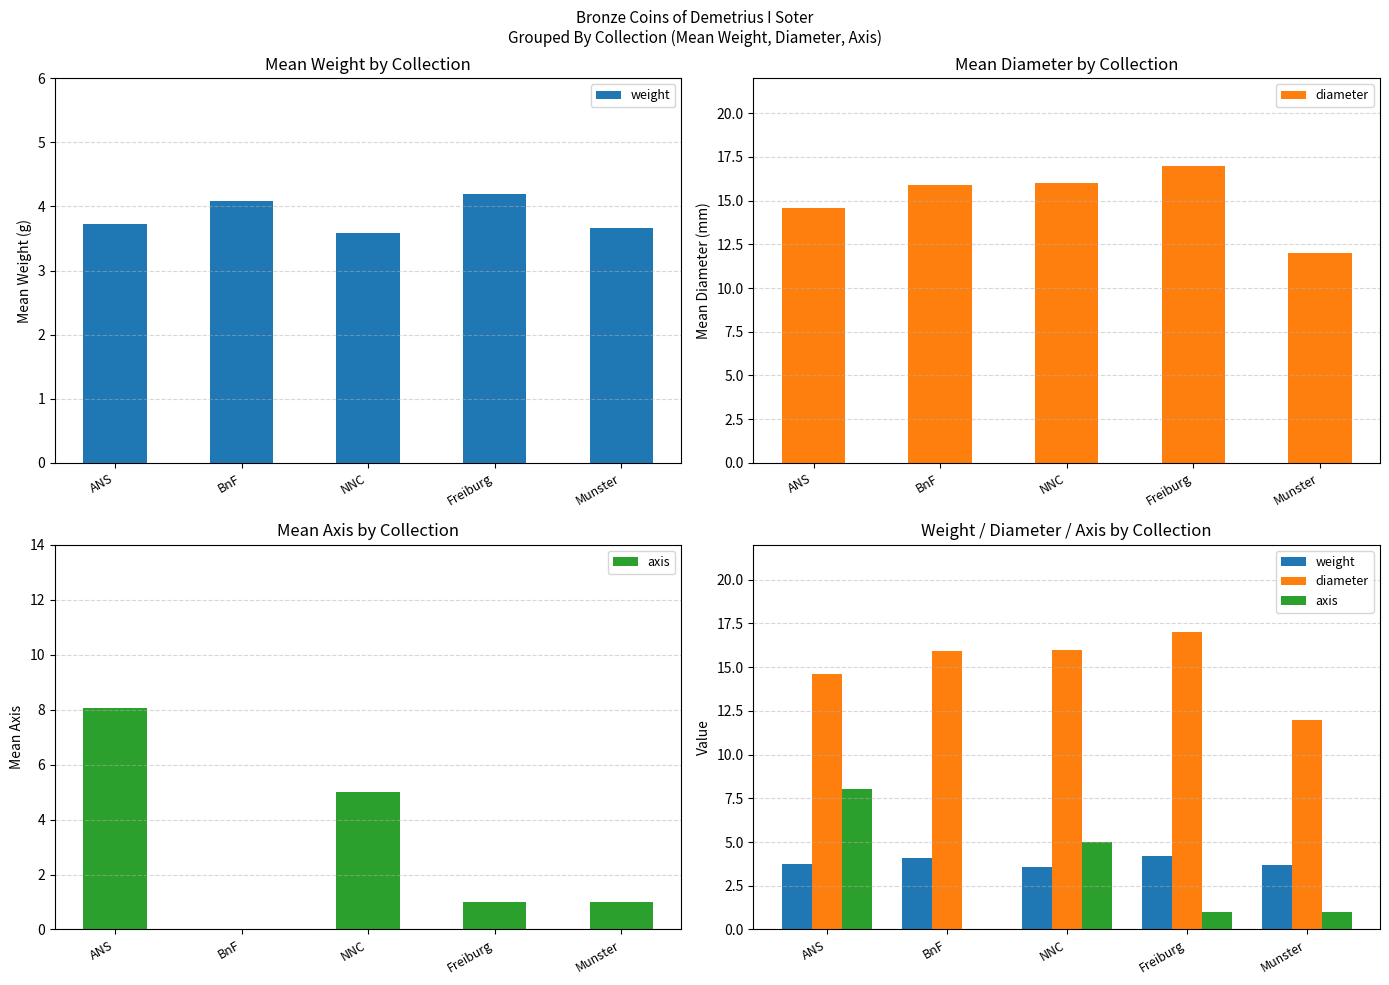

Is the value of diameter at BnF greater than the value of axis at BnF?

Yes